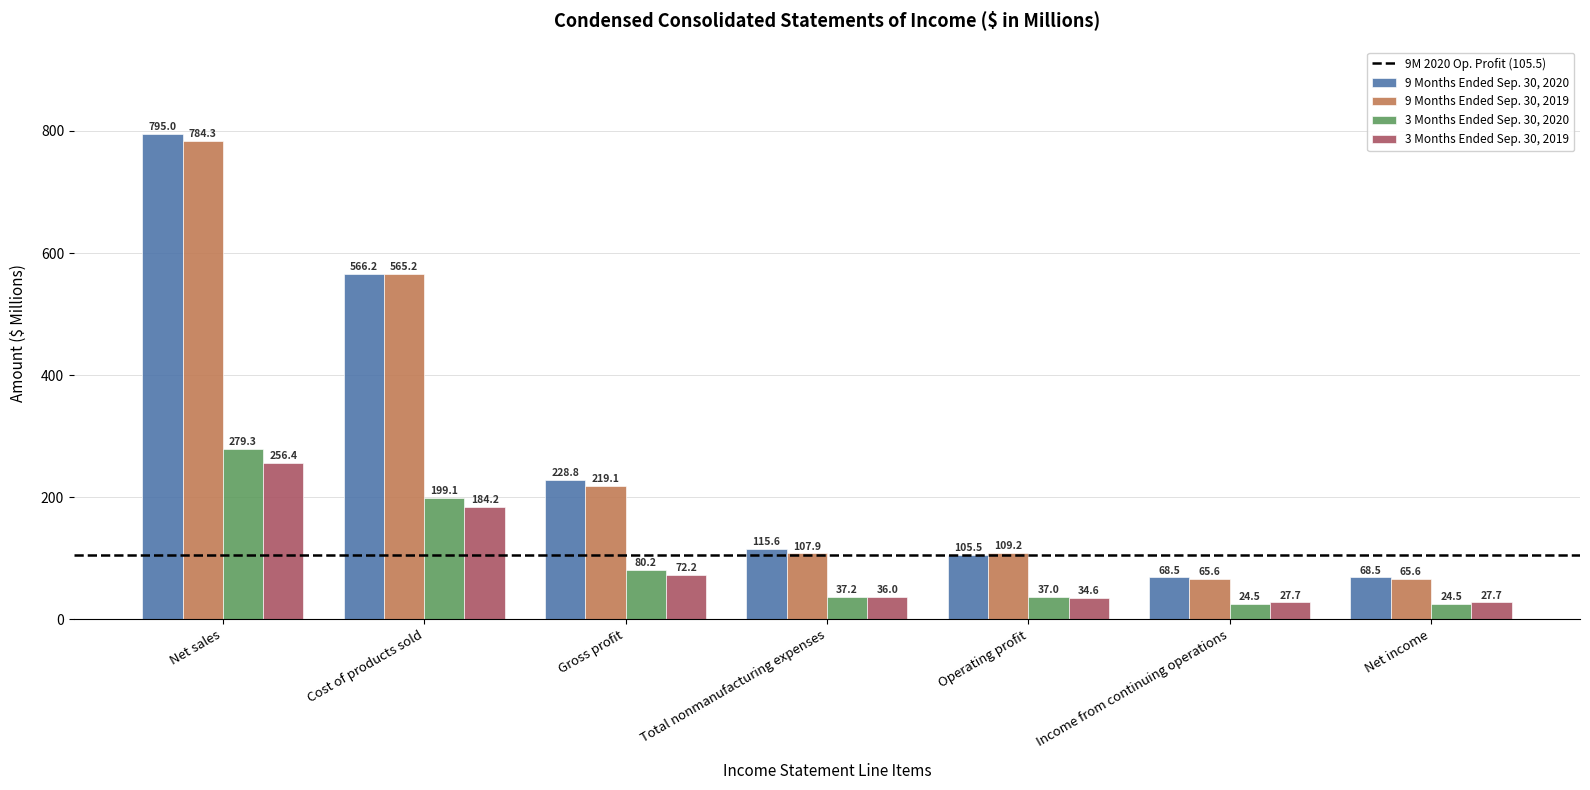

At Gross profit, list the series in order from smallest to largest.

3 Months Ended Sep. 30, 2019, 3 Months Ended Sep. 30, 2020, 9 Months Ended Sep. 30, 2019, 9 Months Ended Sep. 30, 2020